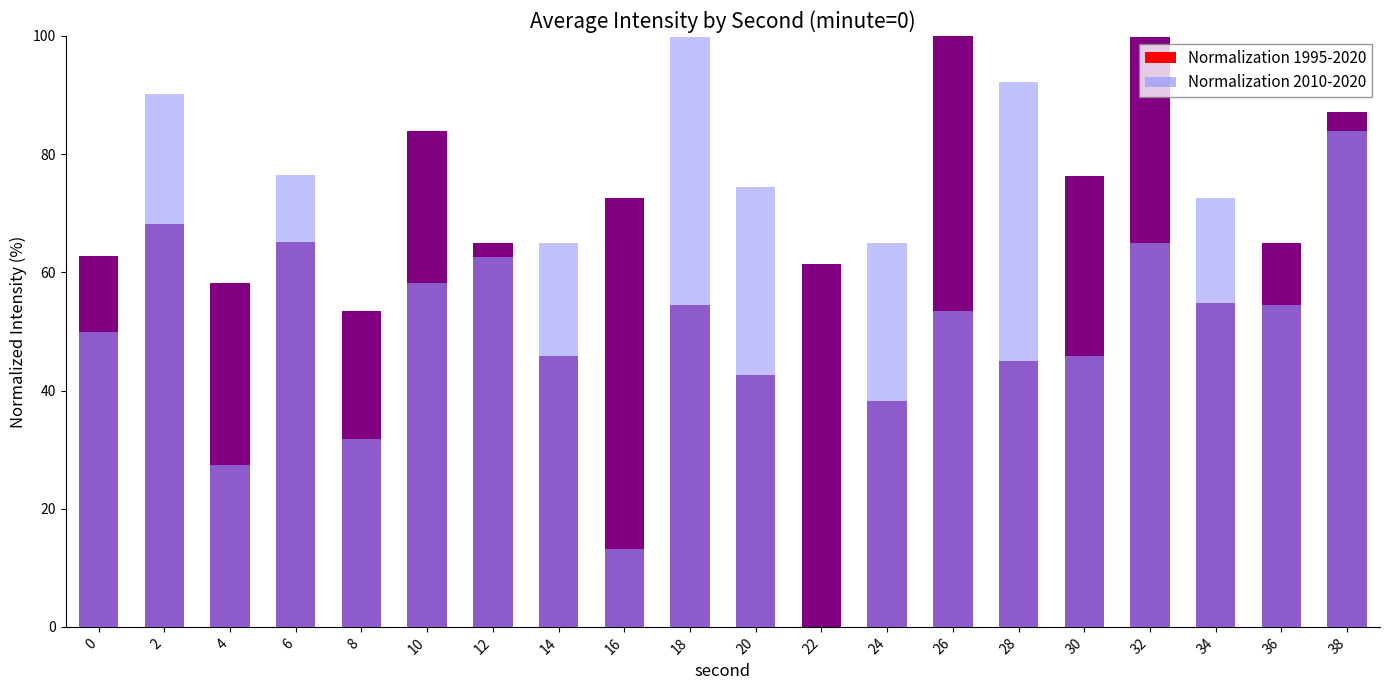

What is the sum of all Normalization 2010-2020 values?

1181.3